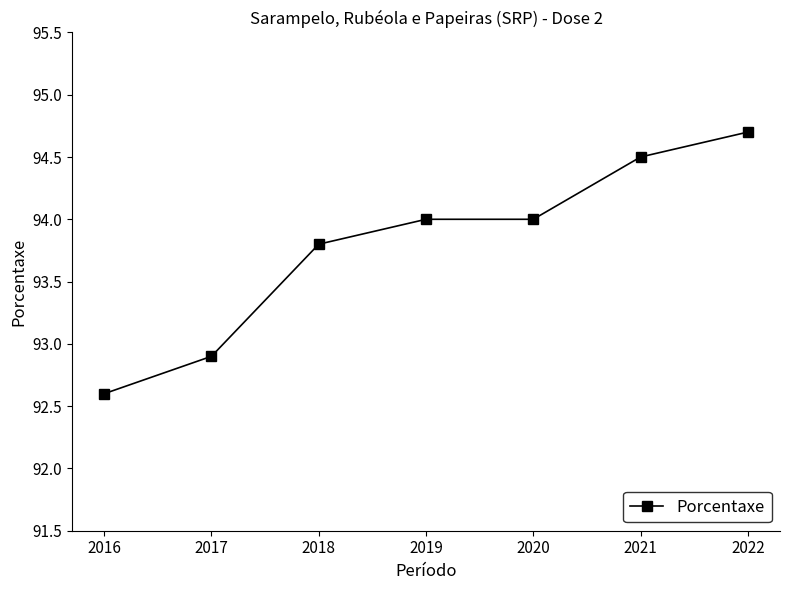

Approximately how many times larger is the value at 2017 compared to 2016?

1.0